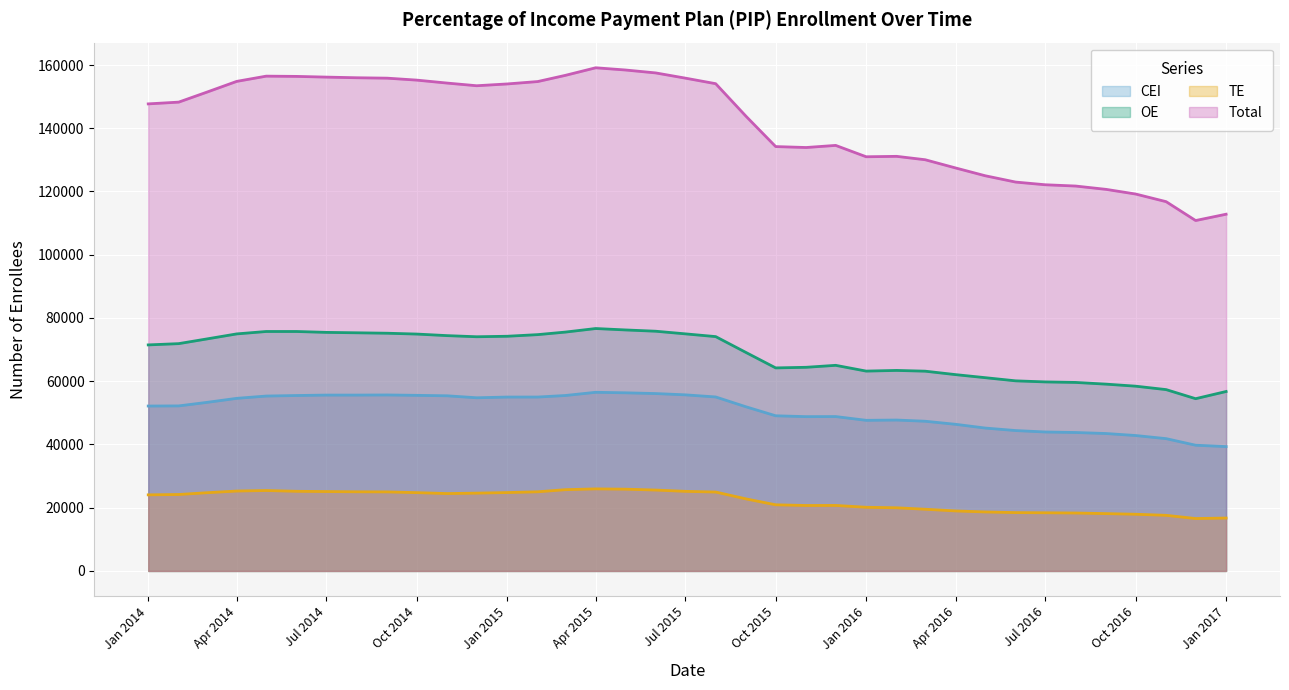

What is the approximate value of TE at 2014-06, to the nearest 50?

25200